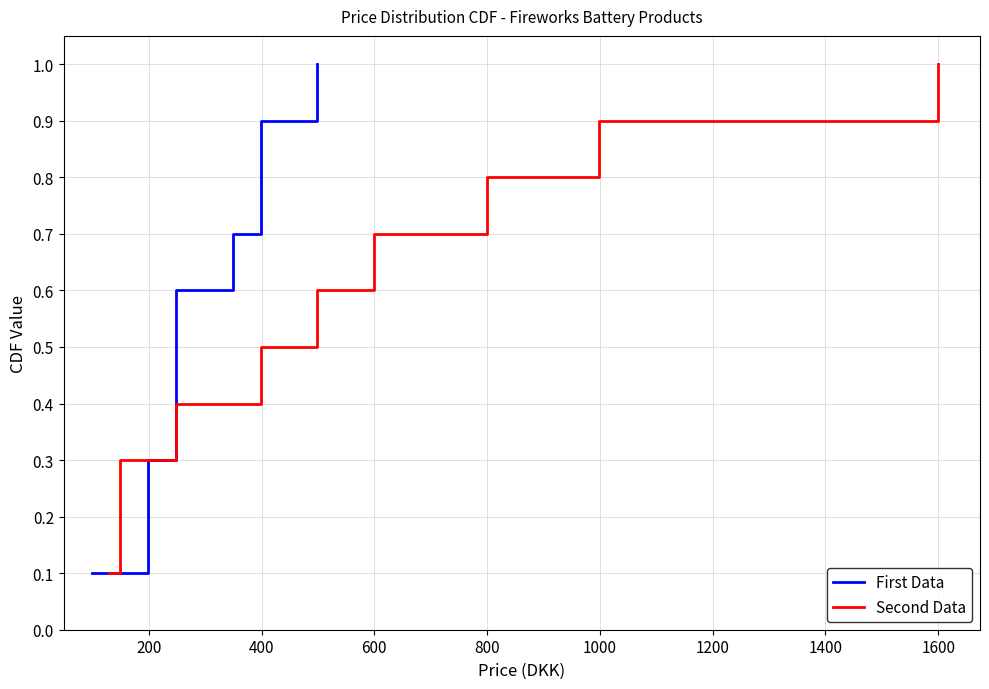

At how many categories does at least one series exceed 0?

10